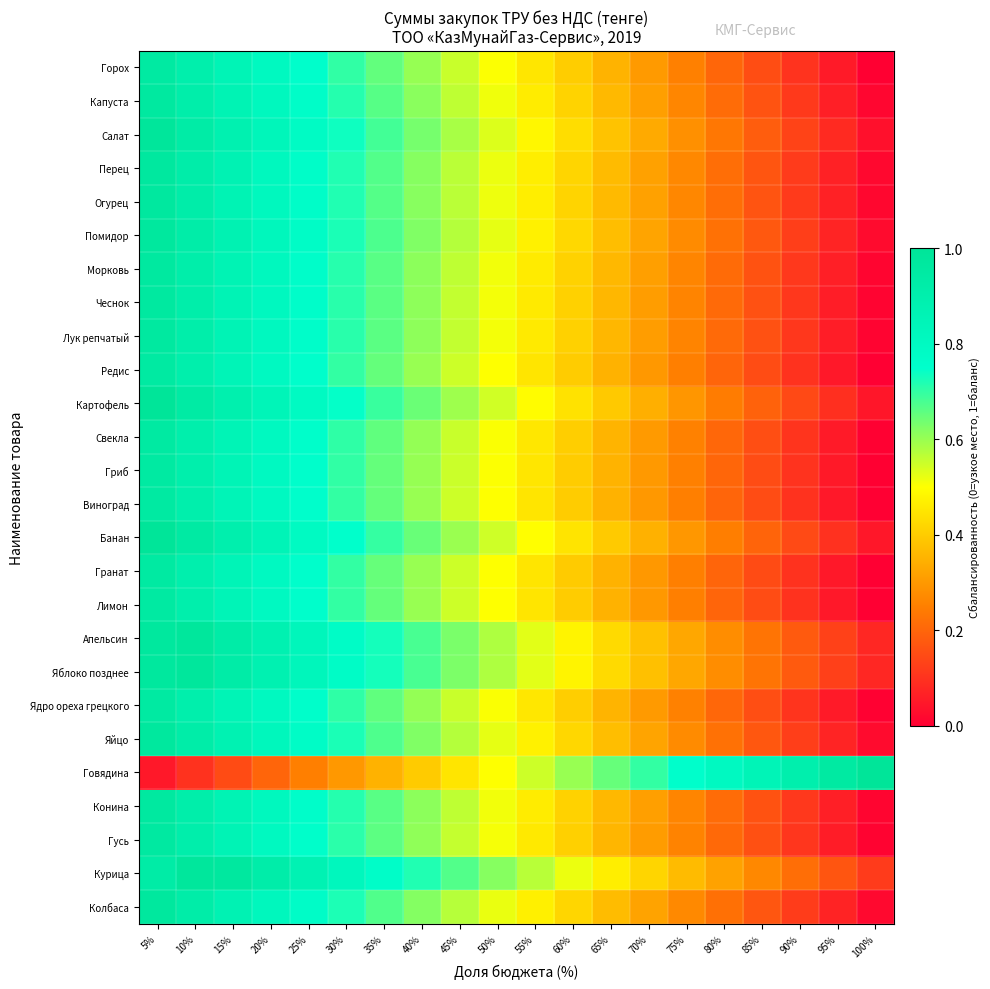

What is the greatest value displayed?

1.0